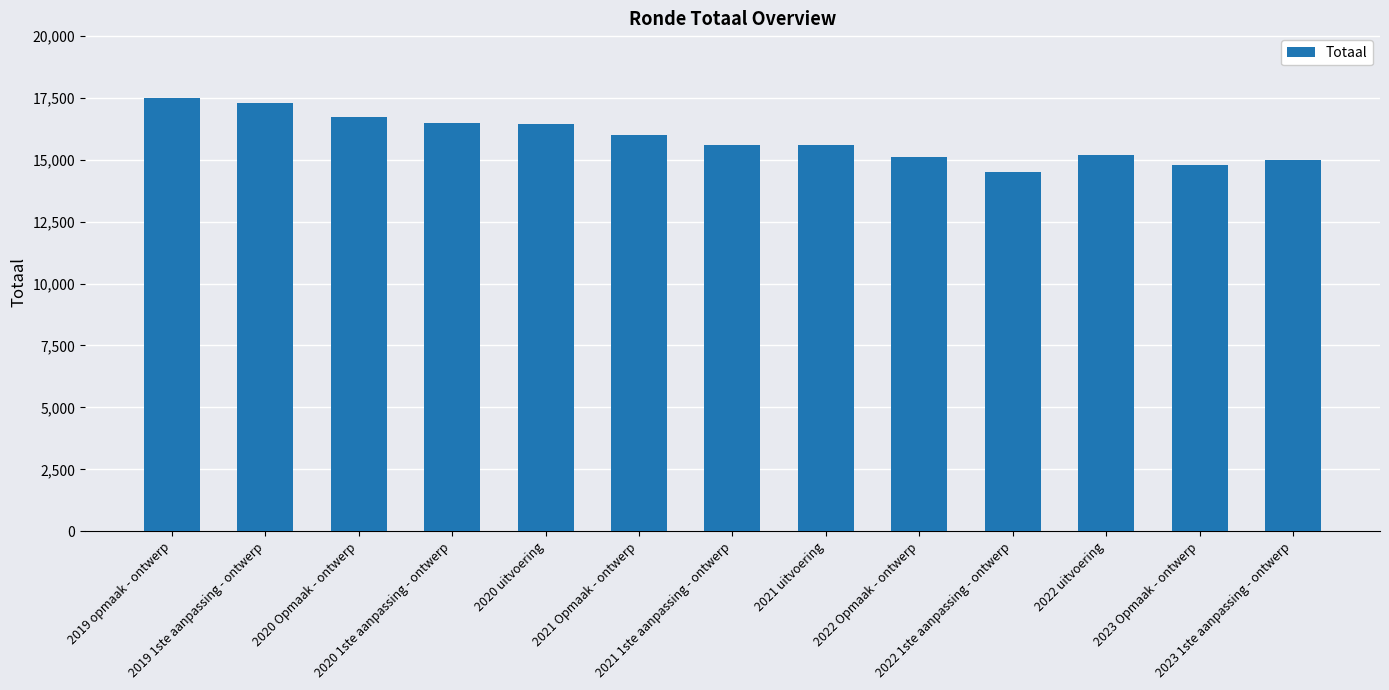

What is the minimum value shown in the chart?

14497